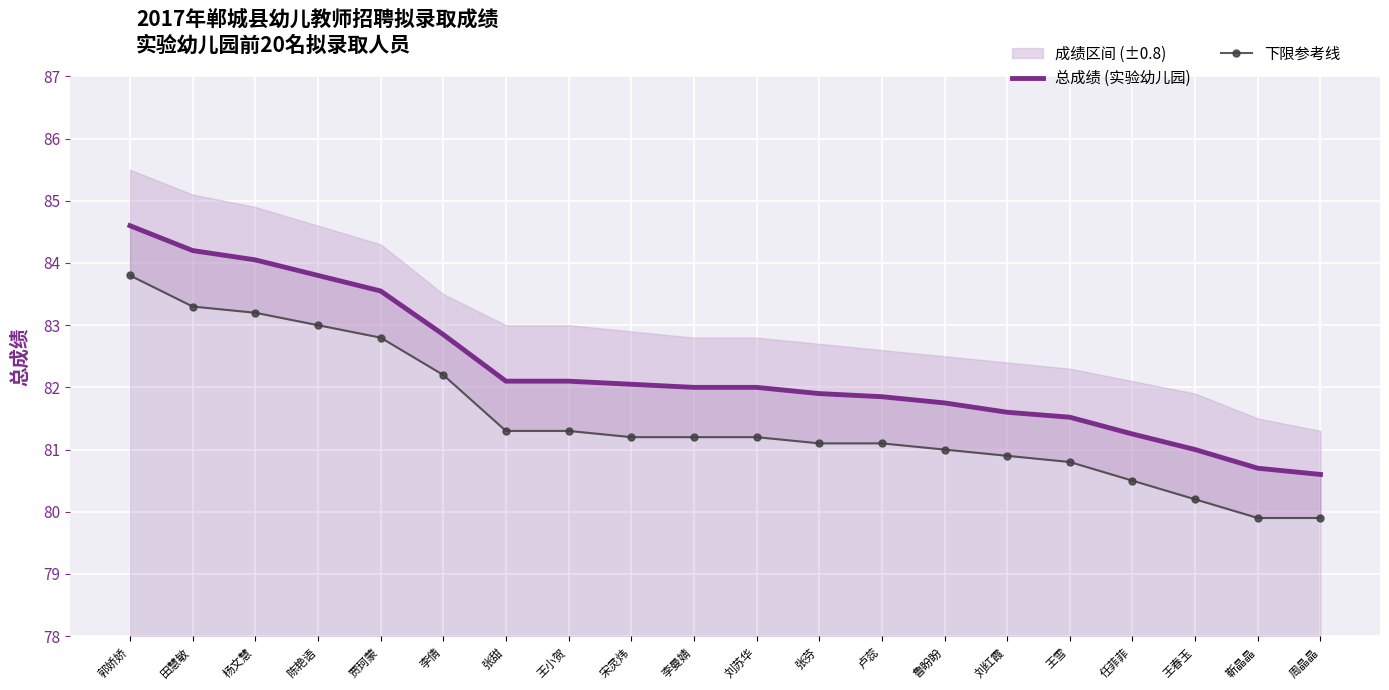

What value does the 下限参考线 series have at 杨文慧?

83.2